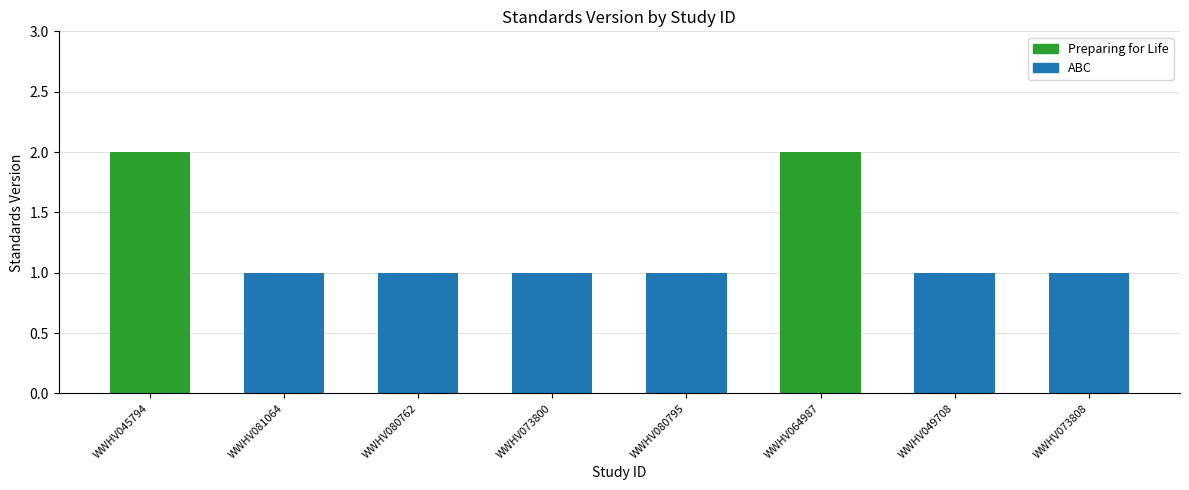

List the labels in order of value, smallest first.

WWHV081064, WWHV080762, WWHV073800, WWHV080795, WWHV049708, WWHV073808, WWHV045794, WWHV064987